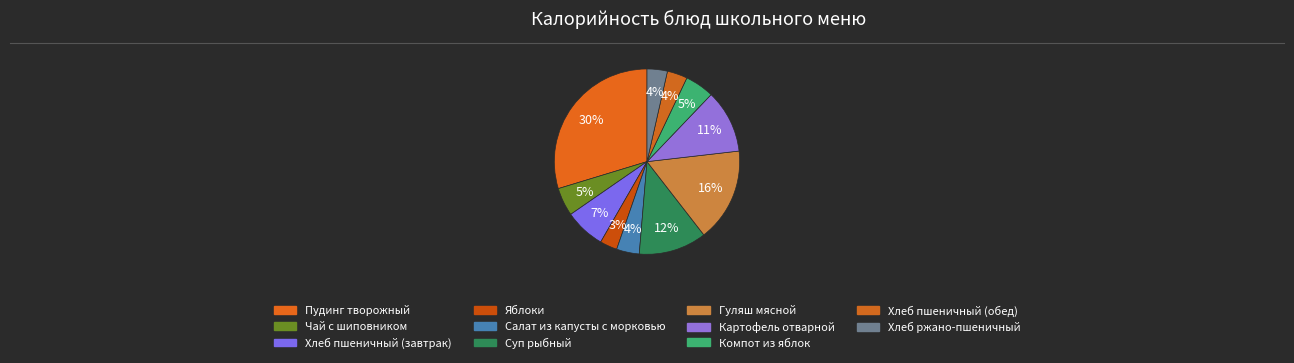

Count the number of slices in the pie.

11